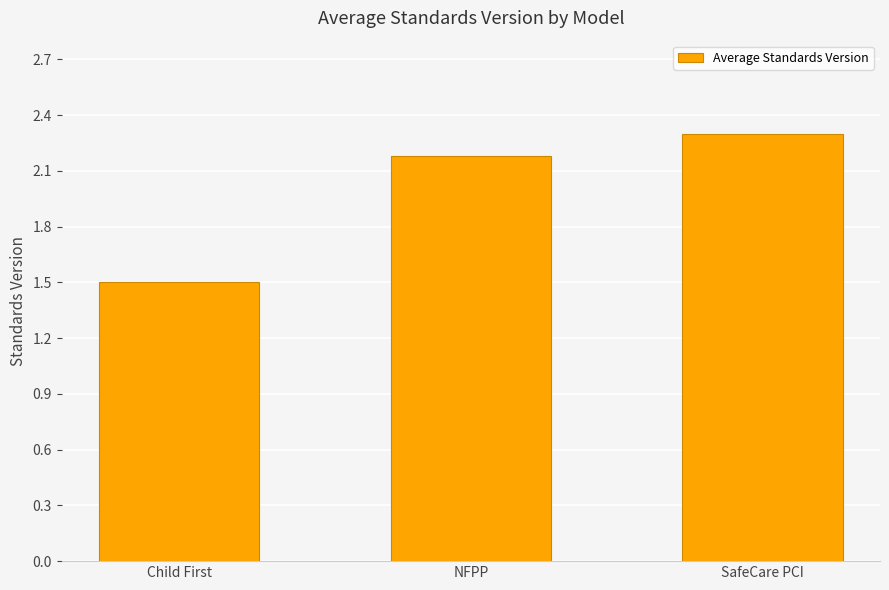

Which has a higher value, Child First or NFPP?

NFPP